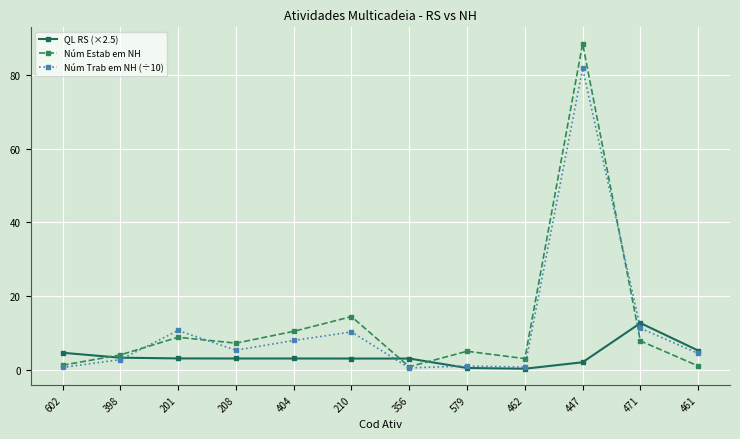

True or false: Núm Trab em NH (÷10) has a value of 4.1 at 471.

False